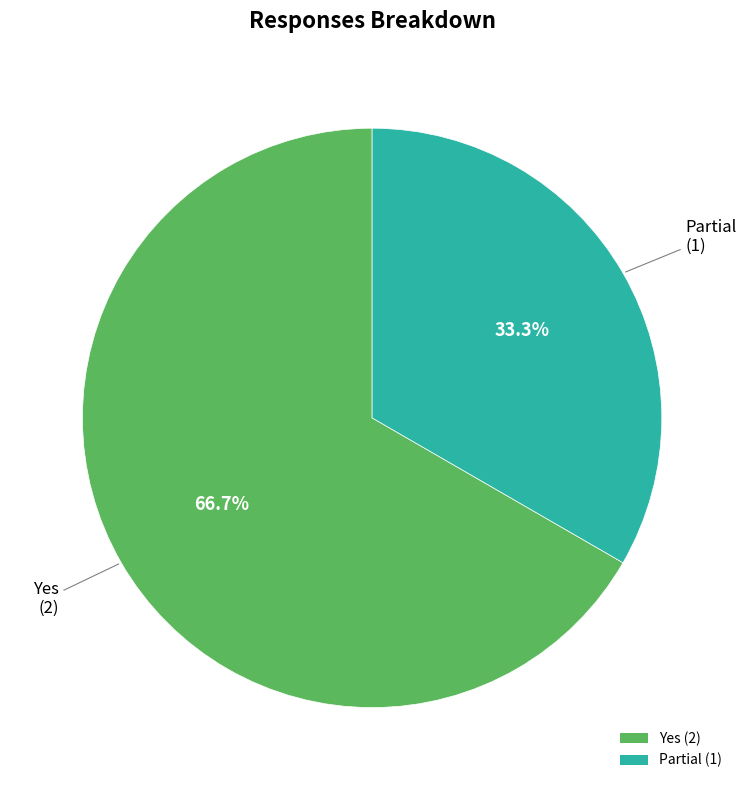

Does Yes (2) account for over 50% of the chart?

Yes